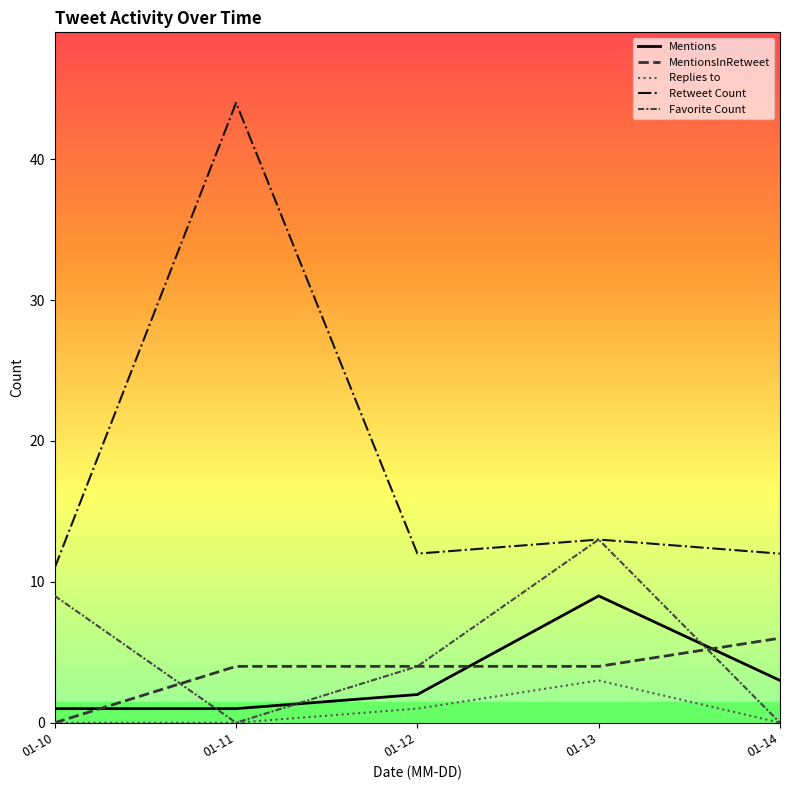

True or false: Replies to and Mentions intersect in this chart.

False